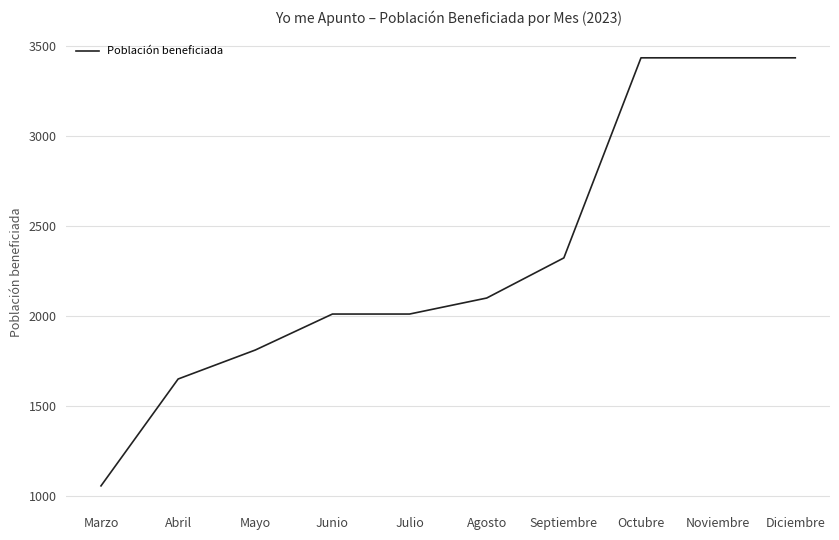

What is the smallest value displayed?

1056